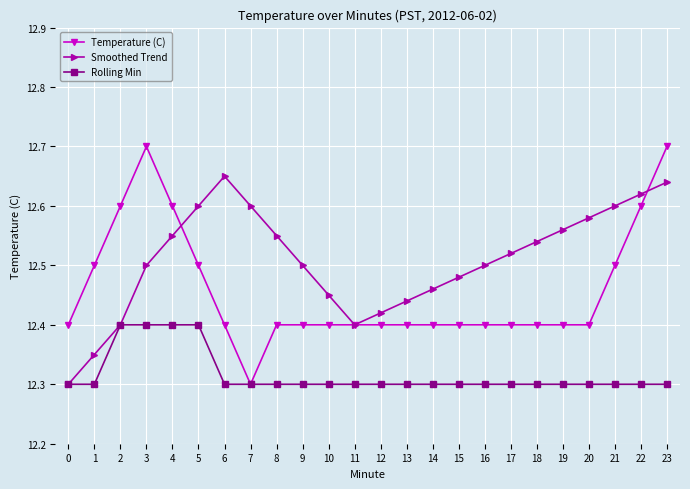

List the series in order of their peak value, highest first.

Temperature (C), Smoothed Trend, Rolling Min